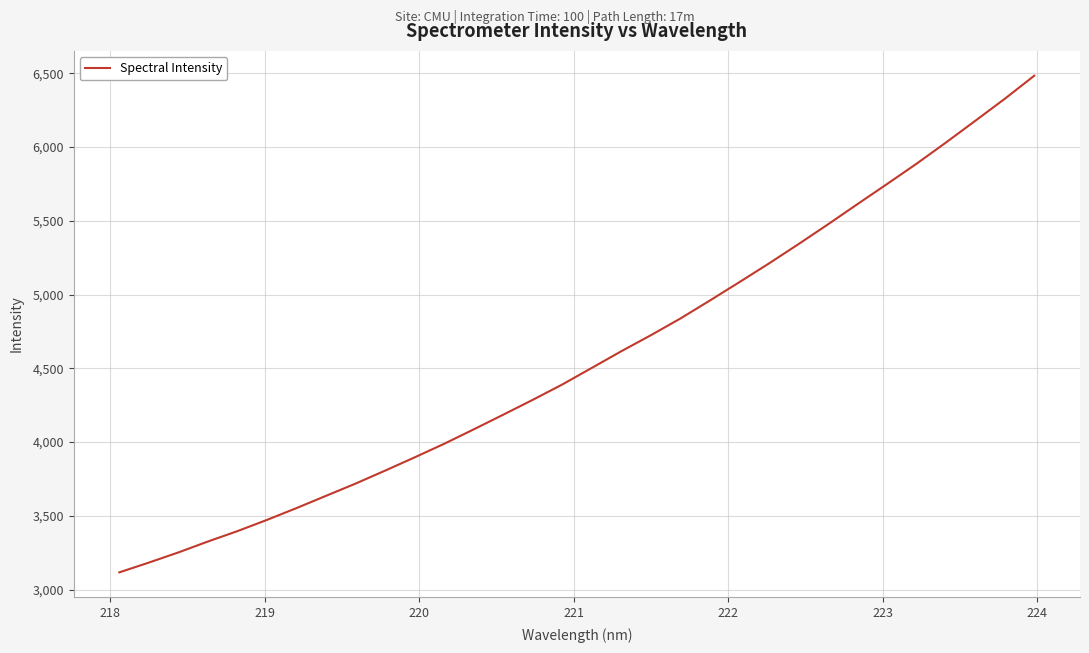

What is the difference between the maximum and minimum values?

3366.9